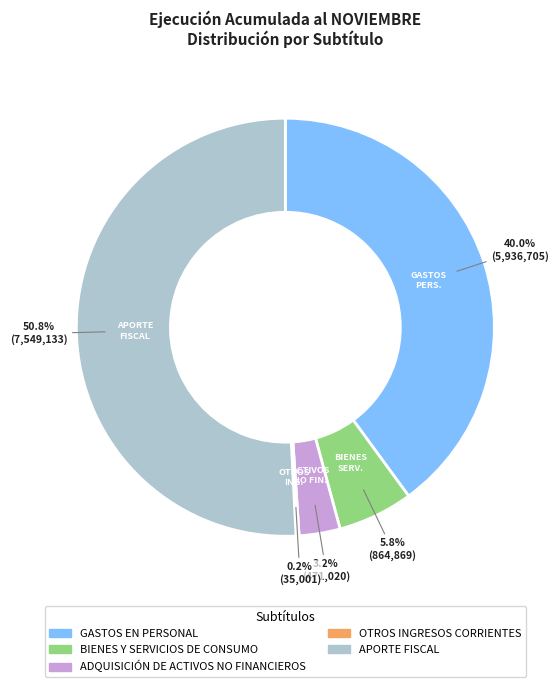

Does any single category account for the majority?

Yes